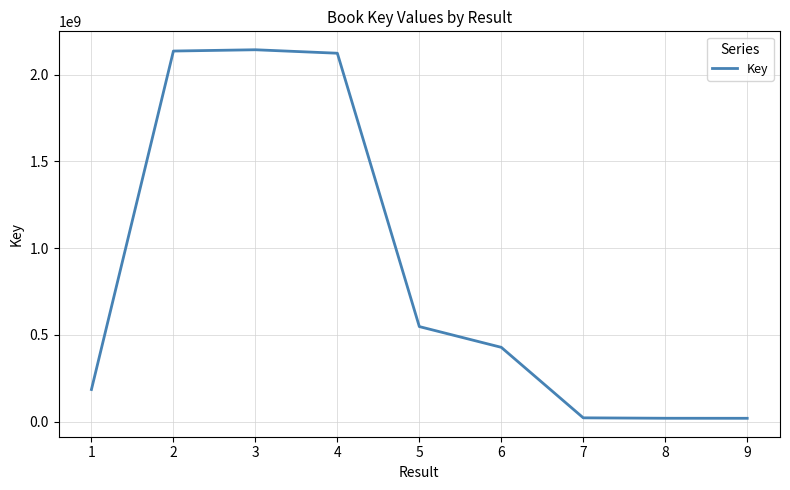

What is the greatest value displayed?

2142545851